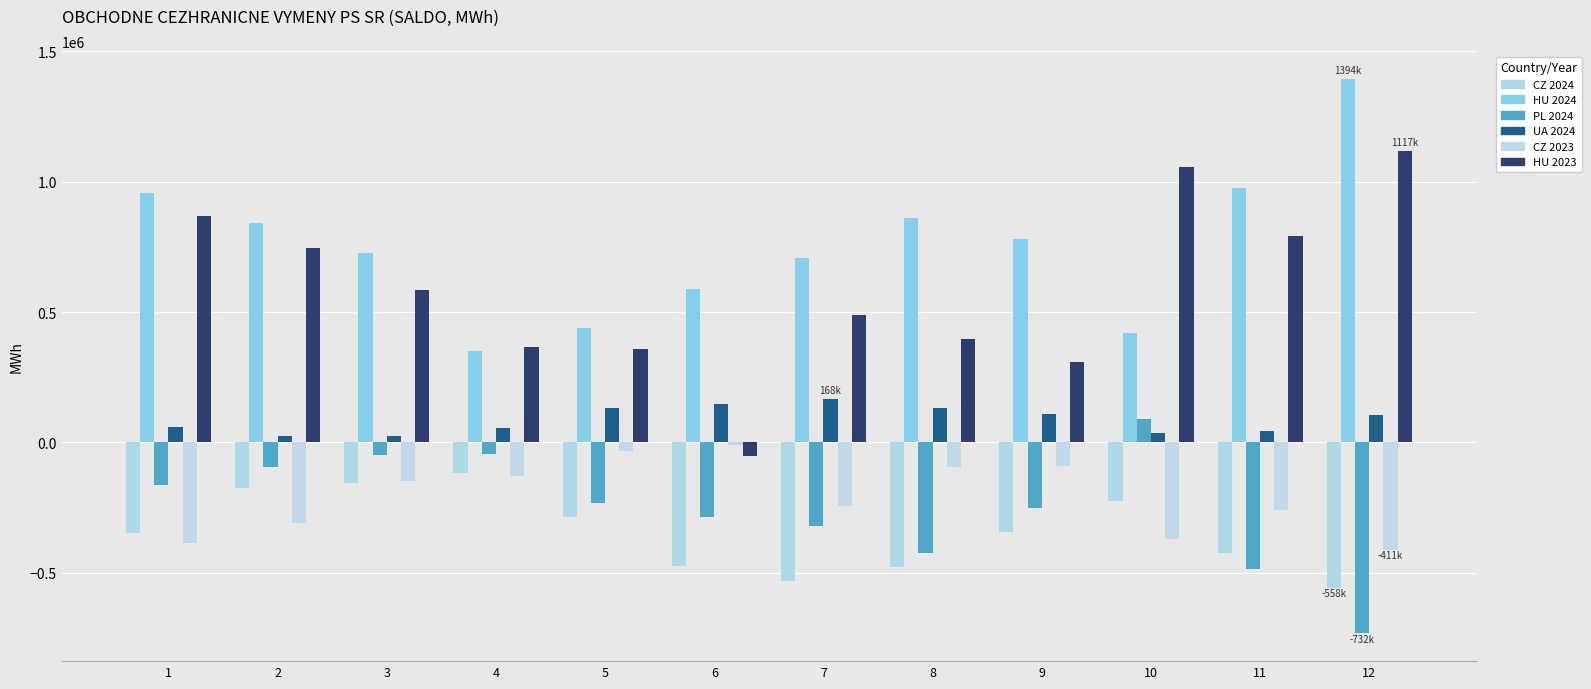

At which label does UA 2024 first exceed 106274?

5